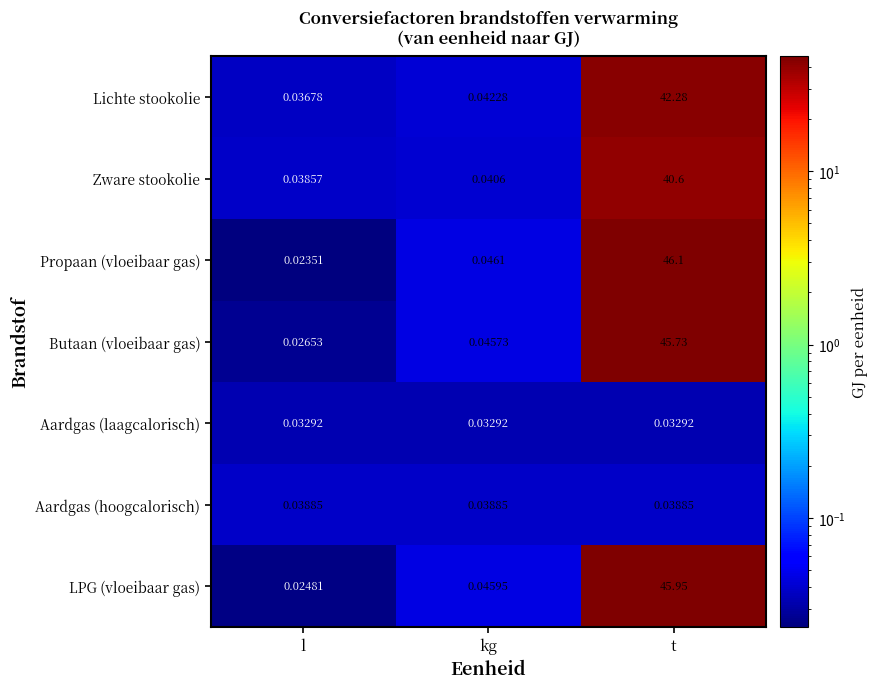

Which series changed the most between l and kg?

Propaan (vloeibaar gas)